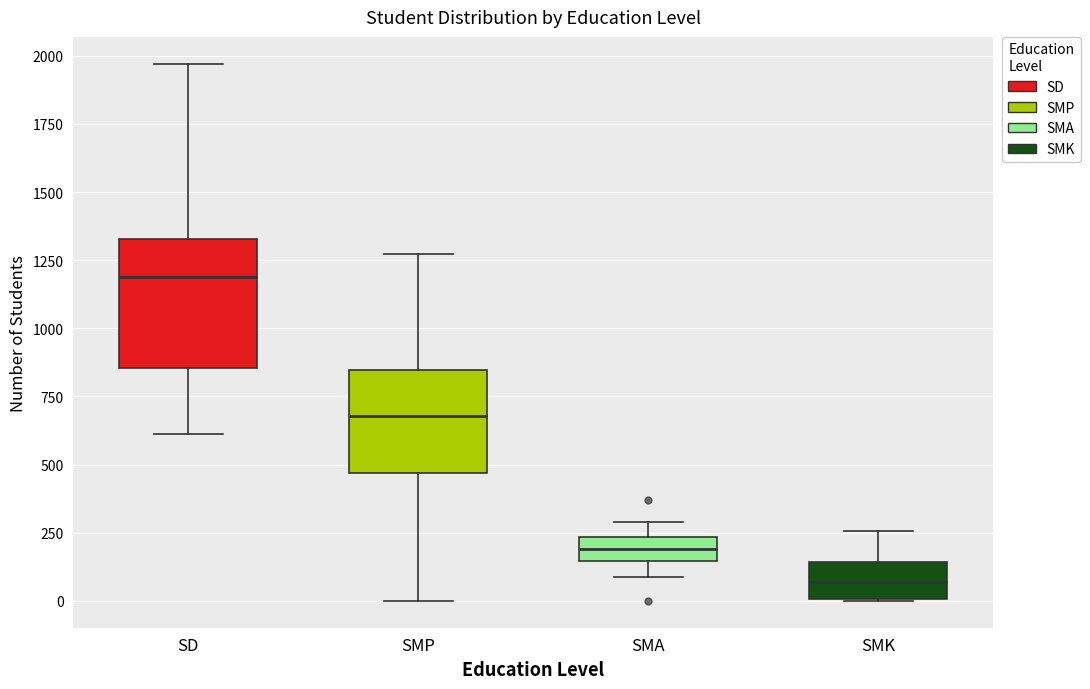

Comparing the boxes themselves (not the whiskers), which one is the tallest?

SD